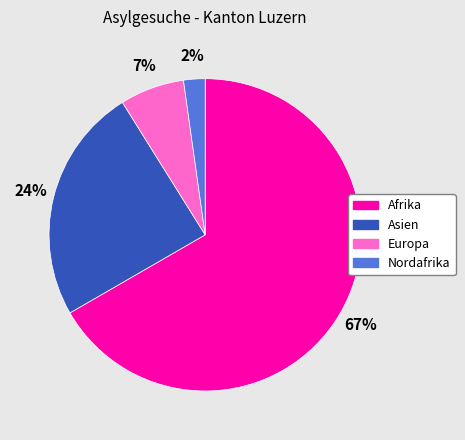

Is there a majority slice in this chart?

Yes